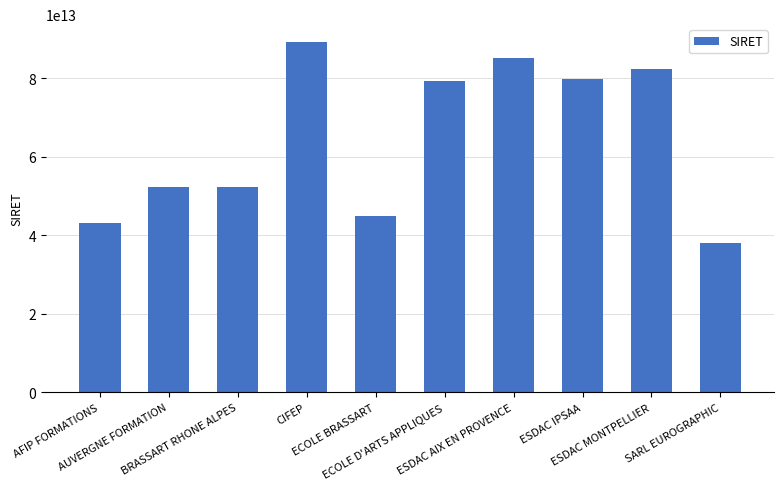

How many categories are shown in the chart?

10